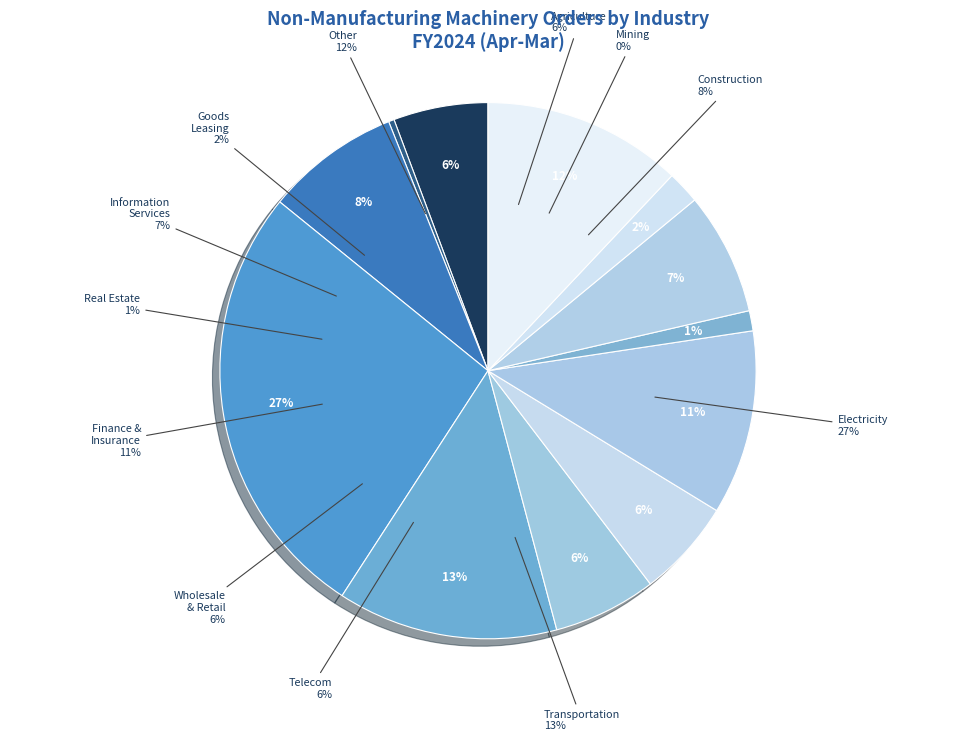

How many segments does this pie chart have?

12